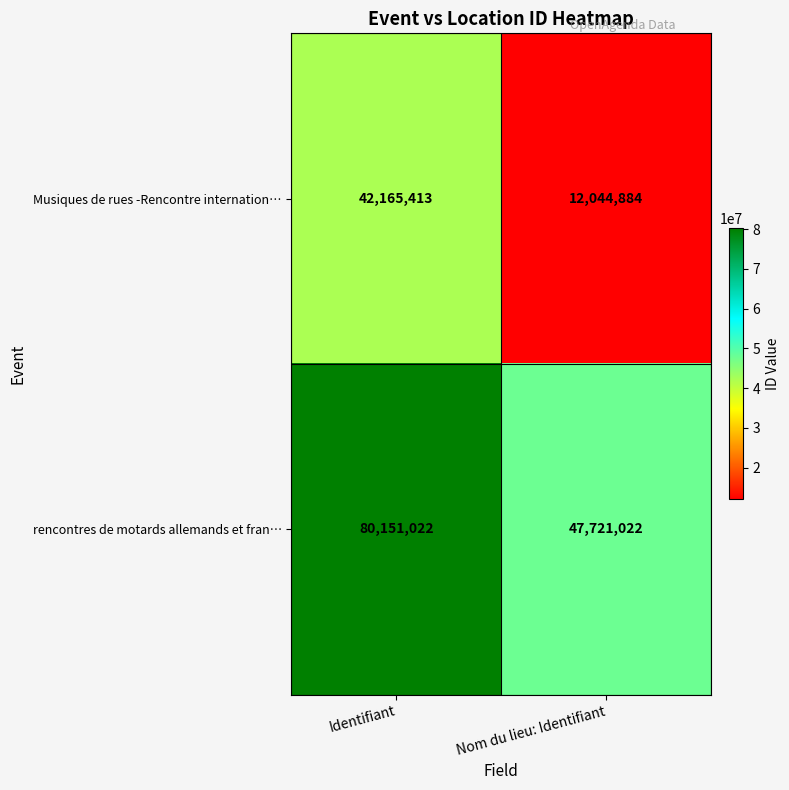

What is the difference between the Musiques de rues -Rencontre internation… values at Nom du lieu: Identifiant and Identifiant?

30120529